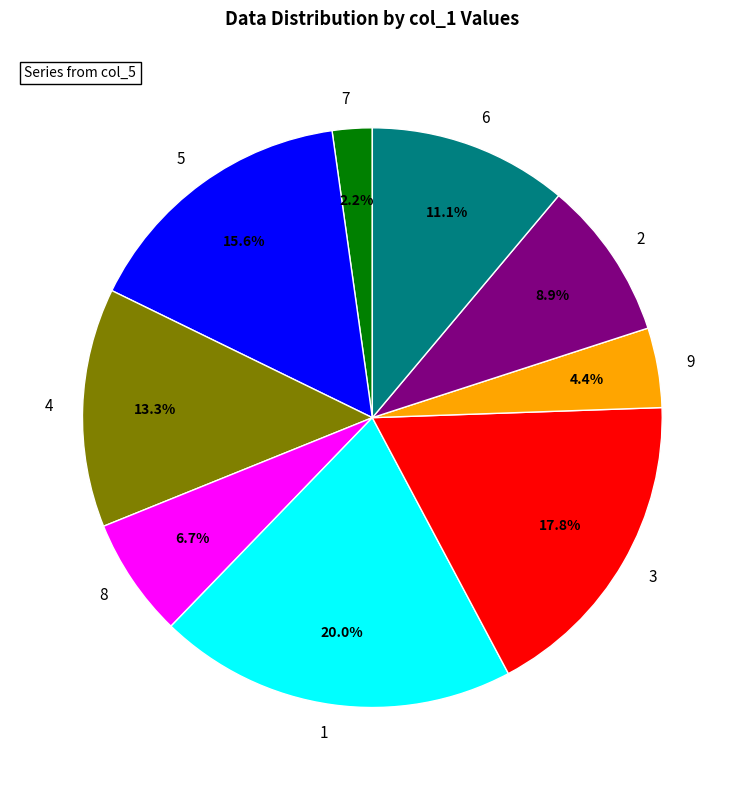

How many segments does this pie chart have?

9